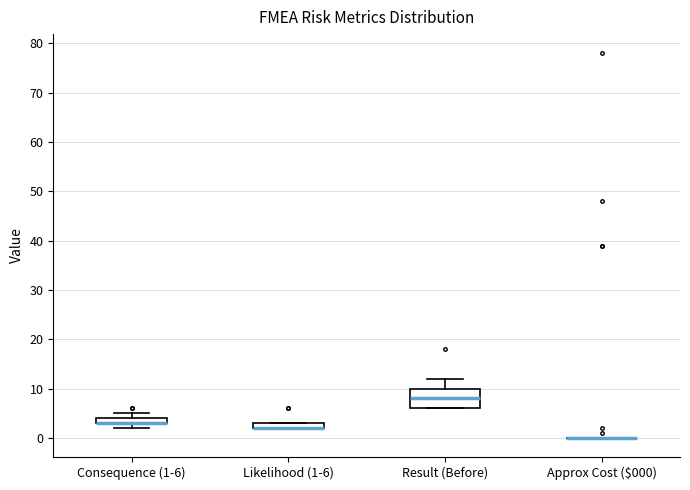

Where is the lower edge of the box for Likelihood (1-6) on the y-axis? The values are not printed on the chart, so give them approximately, as read against the axis.

2